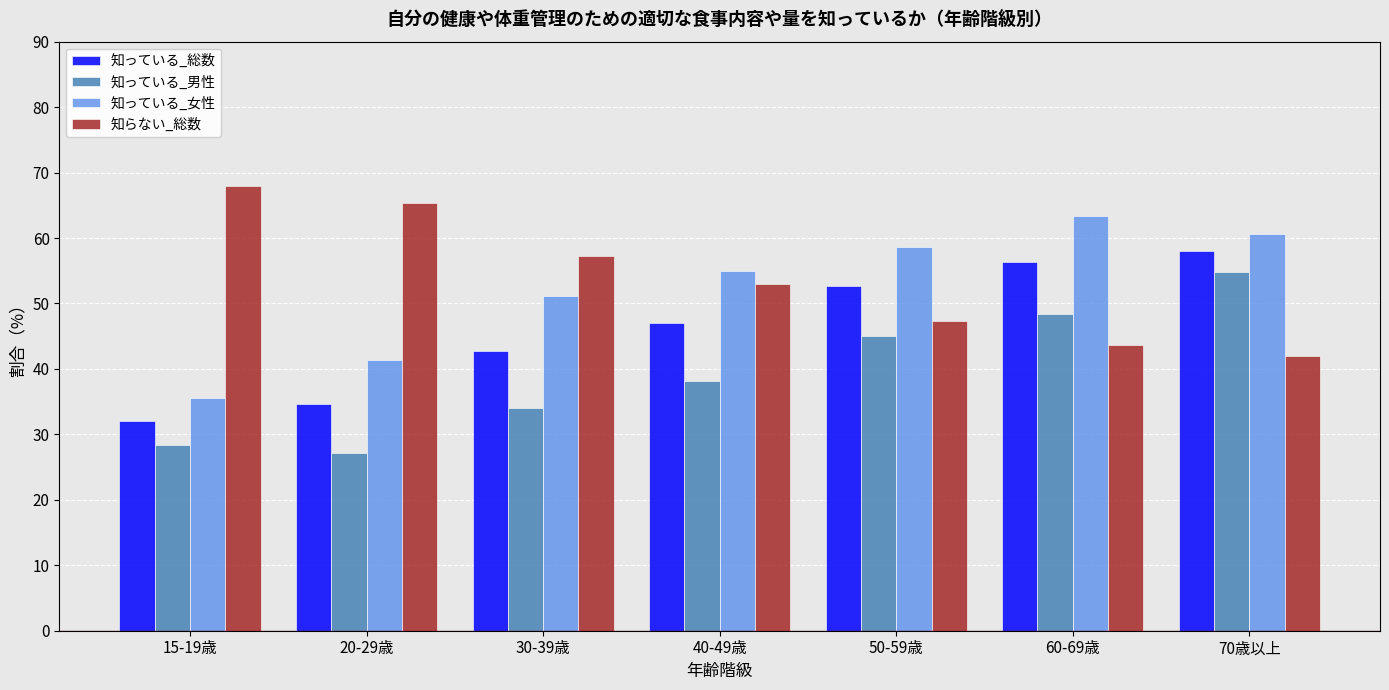

The value of 知っている_男性 at 30-39歳 is 23.1. True or false?

False